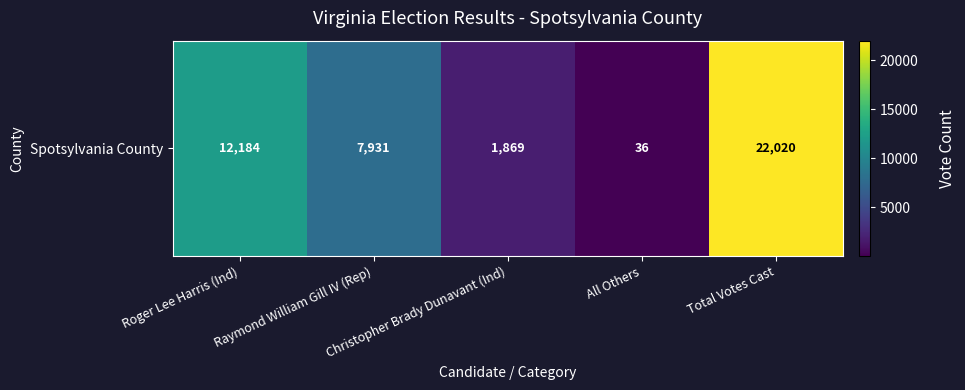

List the labels in order of value, smallest first.

All Others, Christopher Brady Dunavant (Ind), Raymond William Gill IV (Rep), Roger Lee Harris (Ind), Total Votes Cast